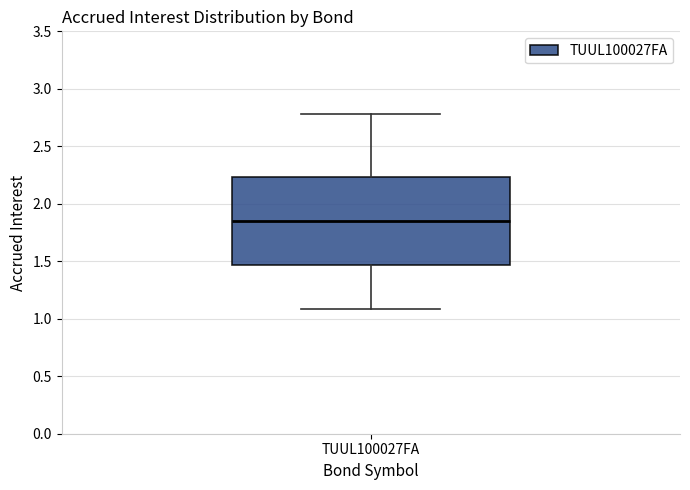

Where does the median line of the box for TUUL100027FA sit on the y-axis? The values are not printed on the chart, so give them approximately, as read against the axis.

1.85